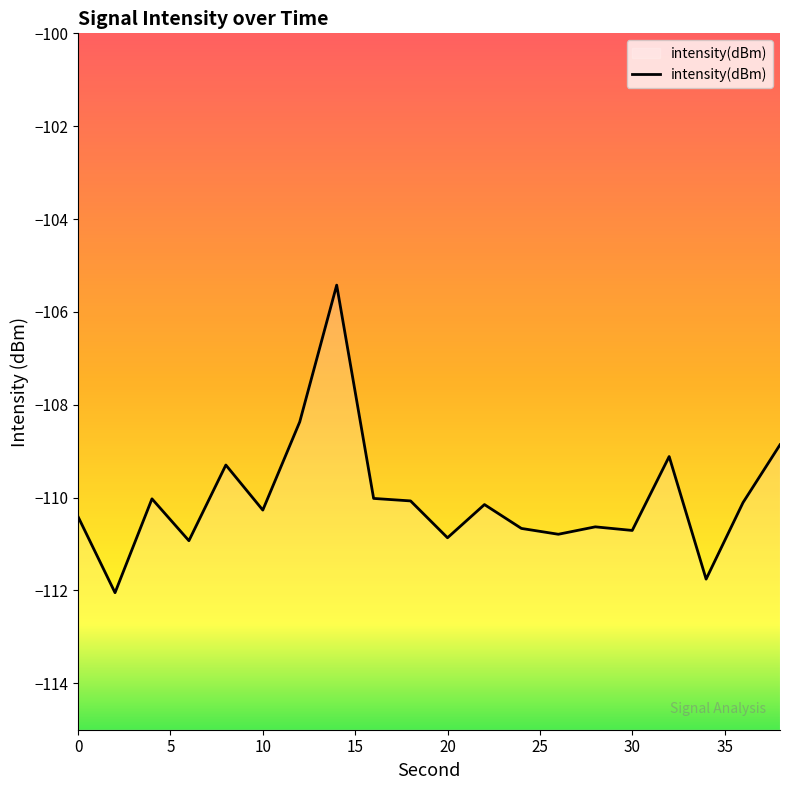

What is the smallest value displayed?

-112.0